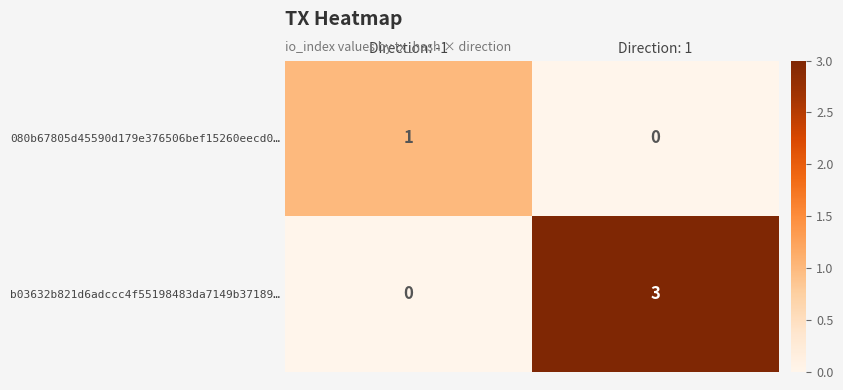

At how many categories does at least one series exceed 0?

2